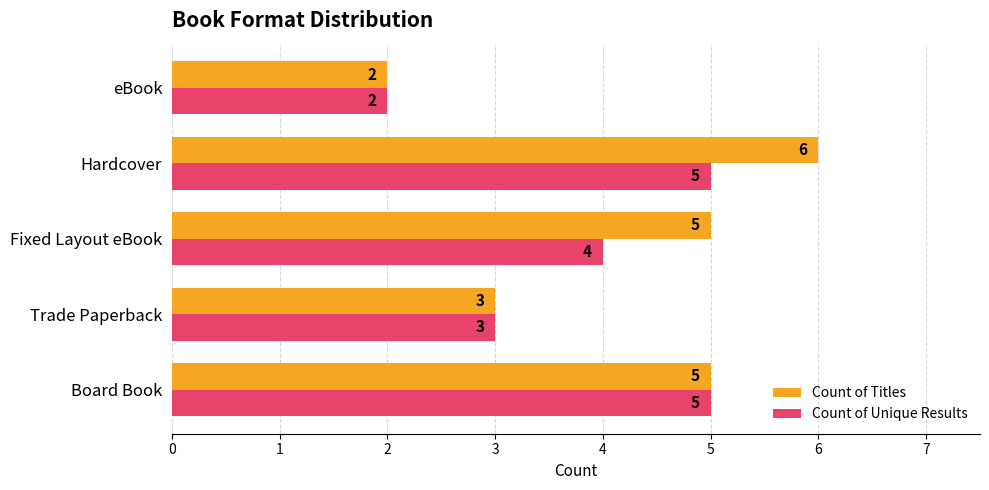

The value of Count of Unique Results at Fixed Layout eBook is 1. True or false?

False